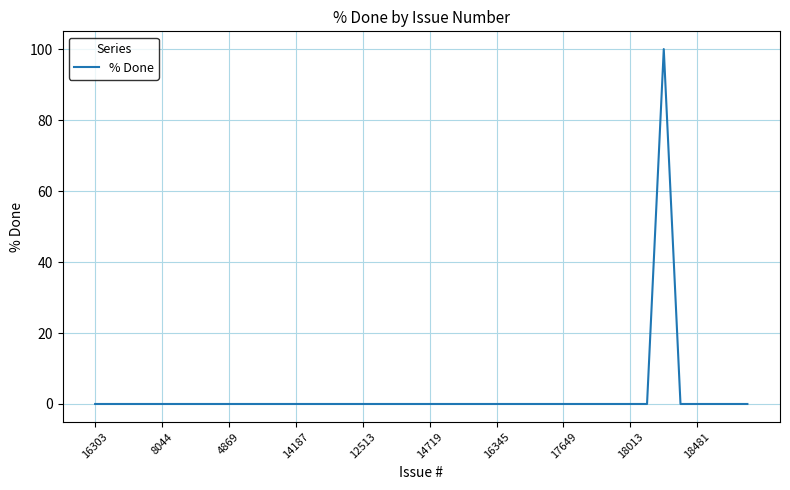

What is the maximum value shown in the chart?

100